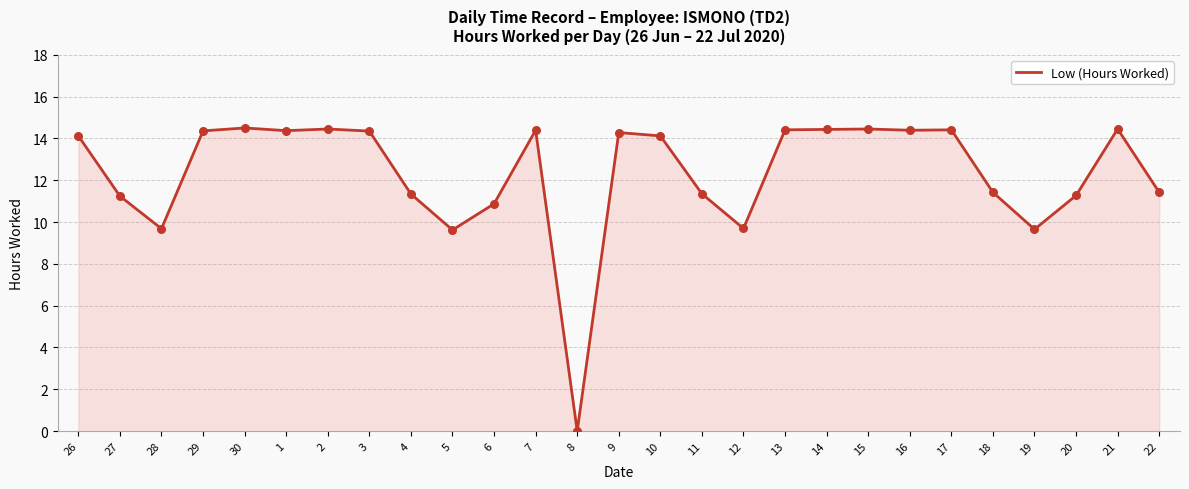

What is the ratio of the value at 10 to the value at 11?

1.2